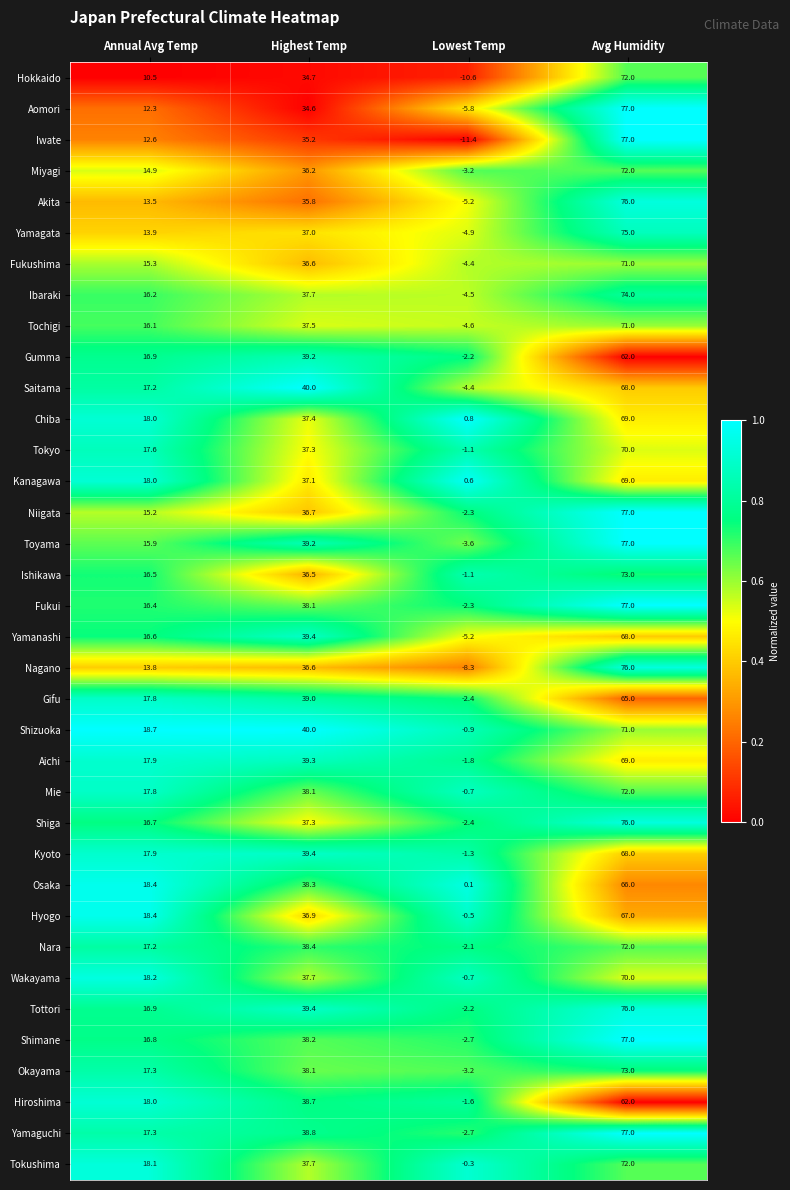

Between Lowest Temp and Avg Humidity, which series saw the biggest shift?

Iwate